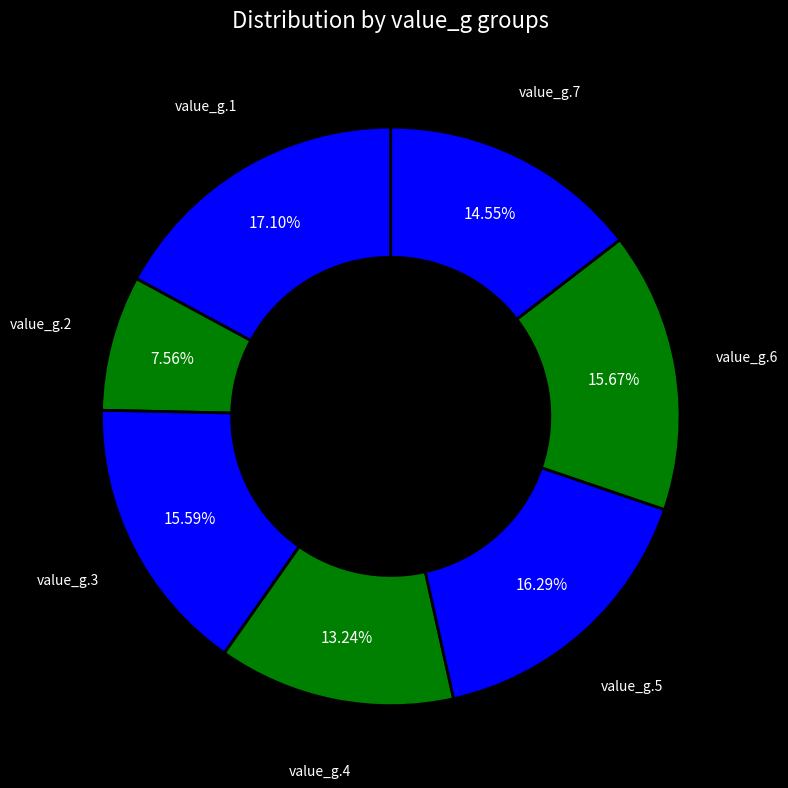

How many slices are in this pie chart?

7